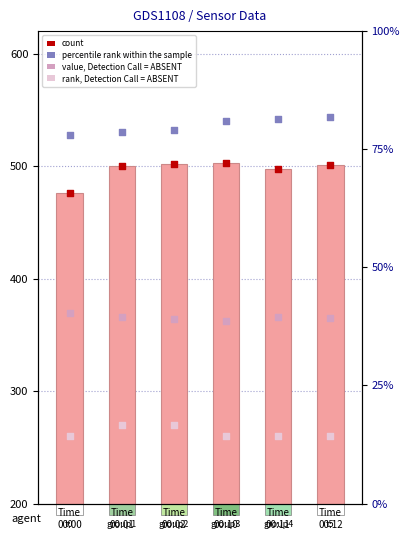

Which series has the largest Y range (max minus min)?

Samples (normalized)